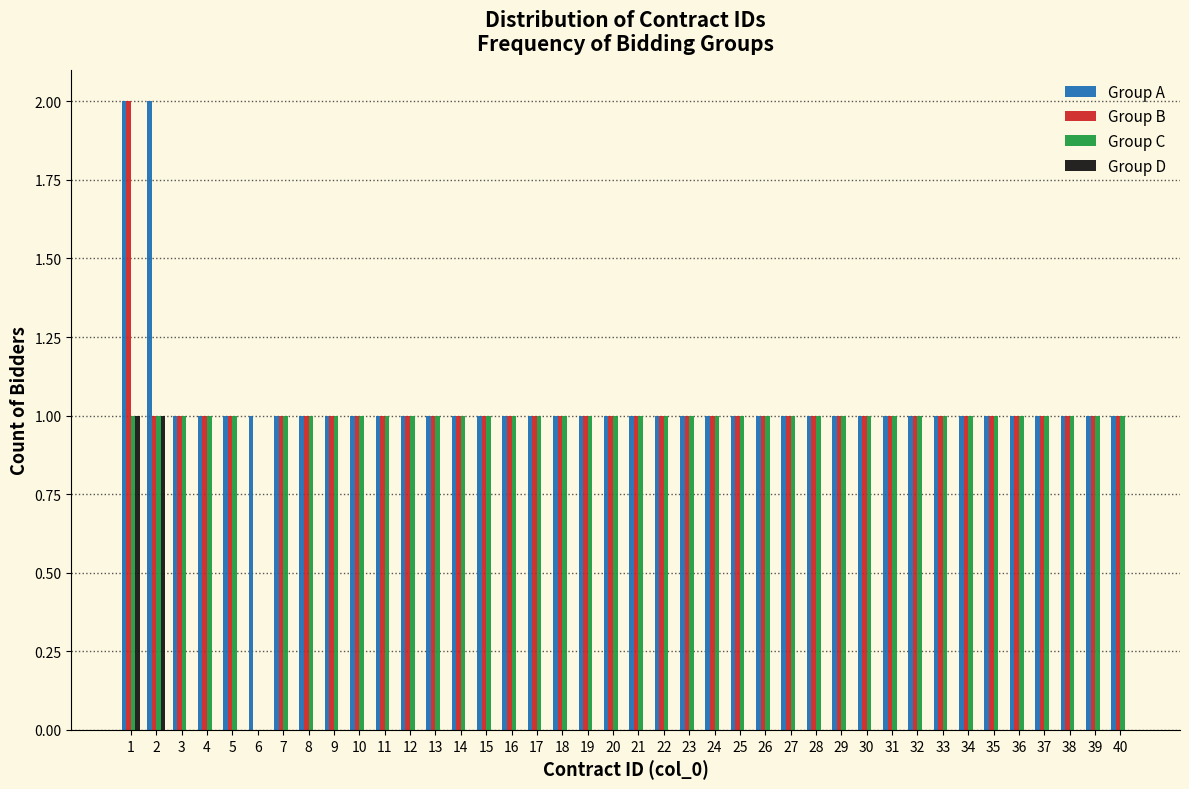

Reading left to right, transcribe this chart: for each range on the x-axis, give the height of each series' bar. The values are not printed on the chart, so give them approximately, as read against the axis.

0.5 to 1.5: Group A=2	Group B=2	Group C=1	Group D=1
1.5 to 2.5: Group A=2	Group B=1	Group C=1	Group D=1
2.5 to 3.5: Group A=1	Group B=1	Group C=1	Group D=0
3.5 to 4.5: Group A=1	Group B=1	Group C=1	Group D=0
4.5 to 5.5: Group A=1	Group B=1	Group C=1	Group D=0
5.5 to 6.5: Group A=1	Group B=0	Group C=0	Group D=0
6.5 to 7.5: Group A=1	Group B=1	Group C=1	Group D=0
7.5 to 8.5: Group A=1	Group B=1	Group C=1	Group D=0
8.5 to 9.5: Group A=1	Group B=1	Group C=1	Group D=0
9.5 to 10.5: Group A=1	Group B=1	Group C=1	Group D=0
10.5 to 11.5: Group A=1	Group B=1	Group C=1	Group D=0
11.5 to 12.5: Group A=1	Group B=1	Group C=1	Group D=0
12.5 to 13.5: Group A=1	Group B=1	Group C=1	Group D=0
13.5 to 14.5: Group A=1	Group B=1	Group C=1	Group D=0
14.5 to 15.5: Group A=1	Group B=1	Group C=1	Group D=0
15.5 to 16.5: Group A=1	Group B=1	Group C=1	Group D=0
16.5 to 17.5: Group A=1	Group B=1	Group C=1	Group D=0
17.5 to 18.5: Group A=1	Group B=1	Group C=1	Group D=0
18.5 to 19.5: Group A=1	Group B=1	Group C=1	Group D=0
19.5 to 20.5: Group A=1	Group B=1	Group C=1	Group D=0
20.5 to 21.5: Group A=1	Group B=1	Group C=1	Group D=0
21.5 to 22.5: Group A=1	Group B=1	Group C=1	Group D=0
22.5 to 23.5: Group A=1	Group B=1	Group C=1	Group D=0
23.5 to 24.5: Group A=1	Group B=1	Group C=1	Group D=0
24.5 to 25.5: Group A=1	Group B=1	Group C=1	Group D=0
25.5 to 26.5: Group A=1	Group B=1	Group C=1	Group D=0
26.5 to 27.5: Group A=1	Group B=1	Group C=1	Group D=0
27.5 to 28.5: Group A=1	Group B=1	Group C=1	Group D=0
28.5 to 29.5: Group A=1	Group B=1	Group C=1	Group D=0
29.5 to 30.5: Group A=1	Group B=1	Group C=1	Group D=0
30.5 to 31.5: Group A=1	Group B=1	Group C=1	Group D=0
31.5 to 32.5: Group A=1	Group B=1	Group C=1	Group D=0
32.5 to 33.5: Group A=1	Group B=1	Group C=1	Group D=0
33.5 to 34.5: Group A=1	Group B=1	Group C=1	Group D=0
34.5 to 35.5: Group A=1	Group B=1	Group C=1	Group D=0
35.5 to 36.5: Group A=1	Group B=1	Group C=1	Group D=0
36.5 to 37.5: Group A=1	Group B=1	Group C=1	Group D=0
37.5 to 38.5: Group A=1	Group B=1	Group C=1	Group D=0
38.5 to 39.5: Group A=1	Group B=1	Group C=1	Group D=0
39.5 to 40.5: Group A=1	Group B=1	Group C=1	Group D=0